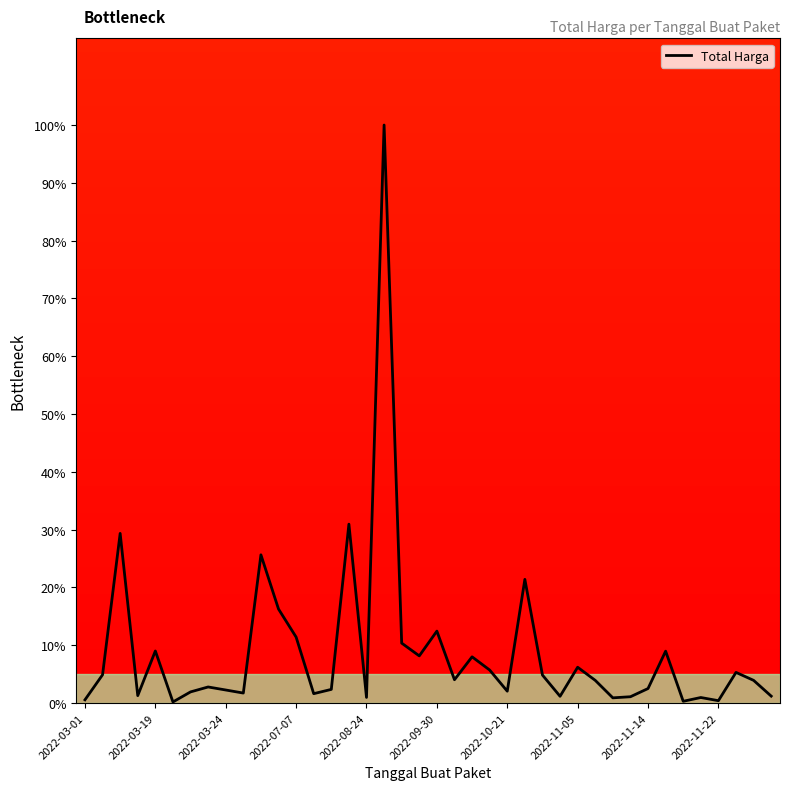

What is the maximum value shown in the chart?

100.0